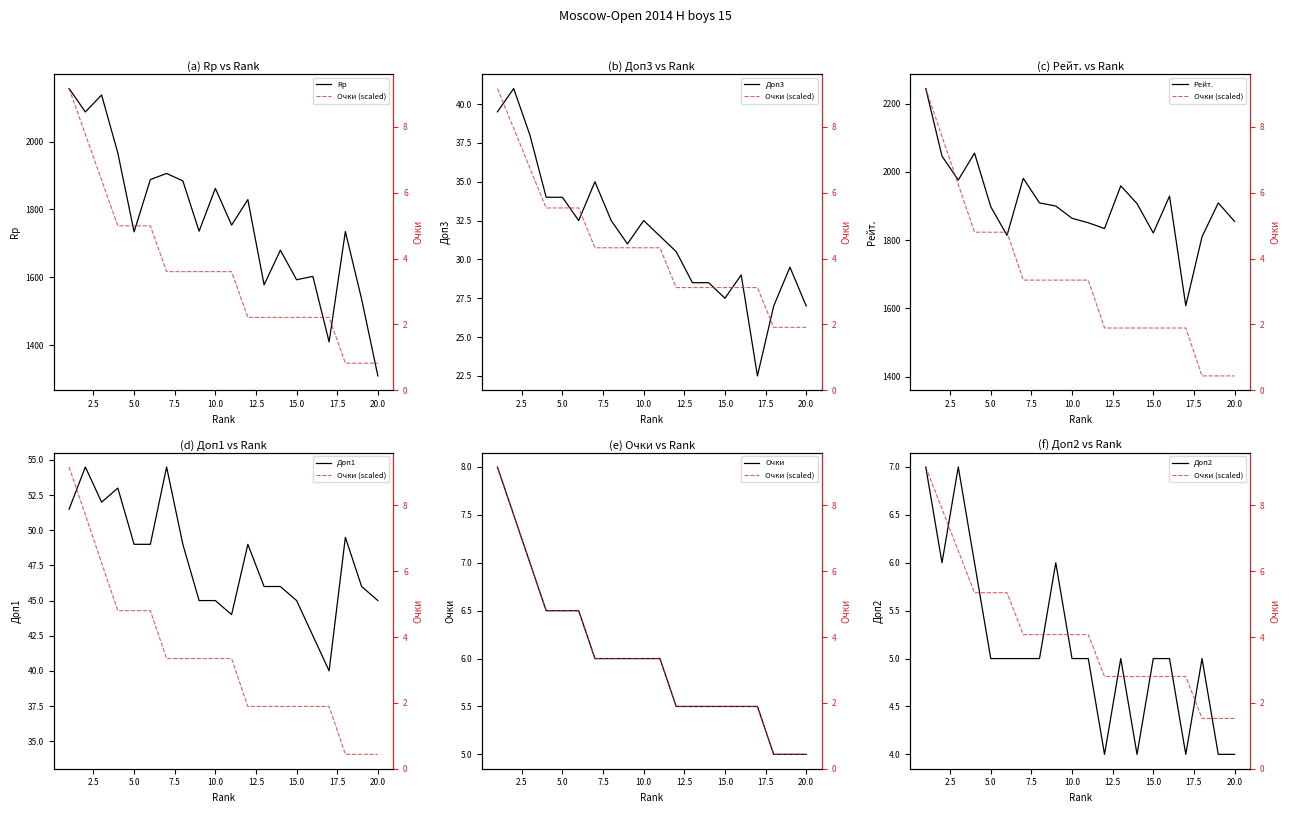

At which label does Рейт. reach its minimum?

17